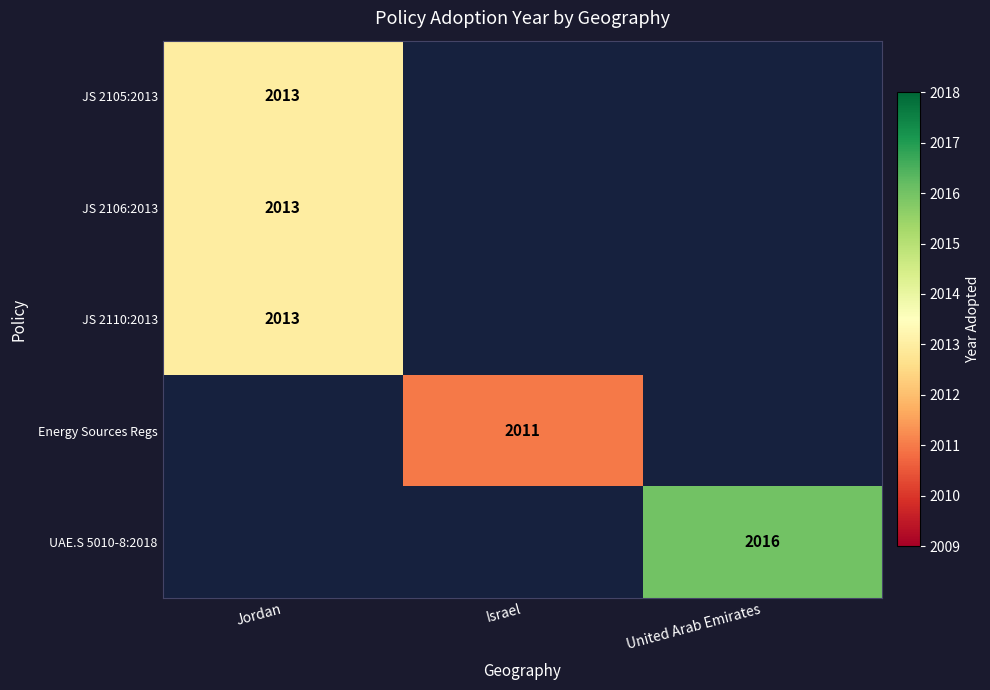

True or false: Energy Sources Regs has a value of 2011 at Israel.

True